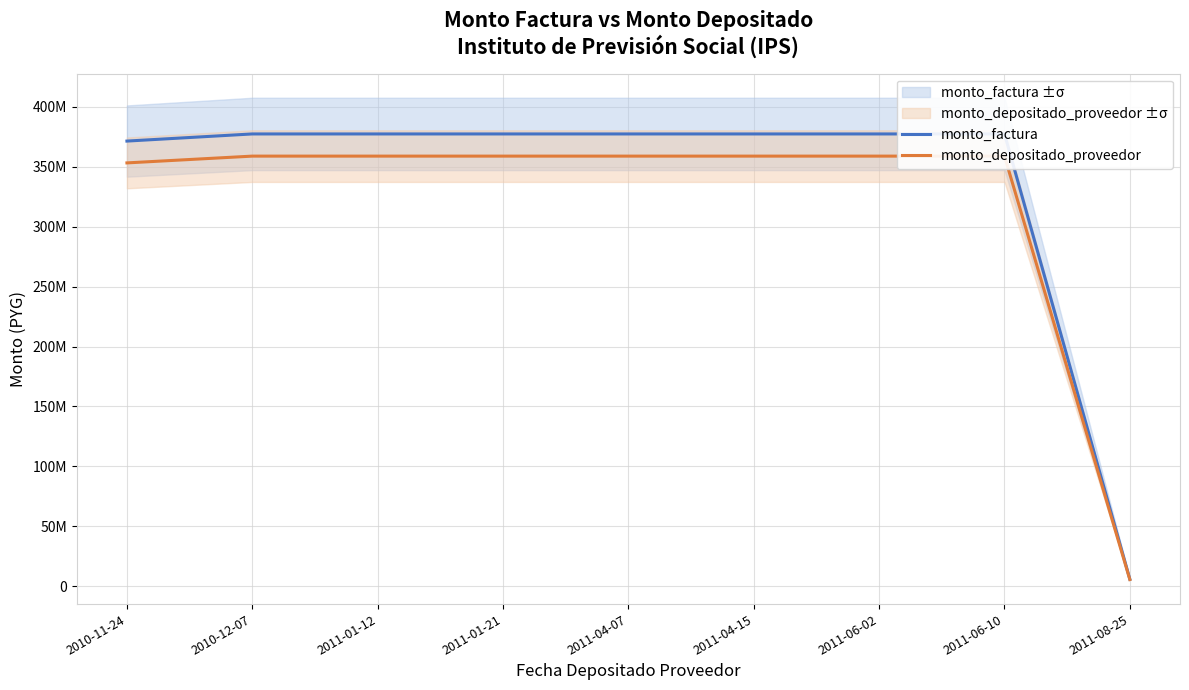

What is the value of the monto_depositado_proveedor point at the 1st from the left?

353129387